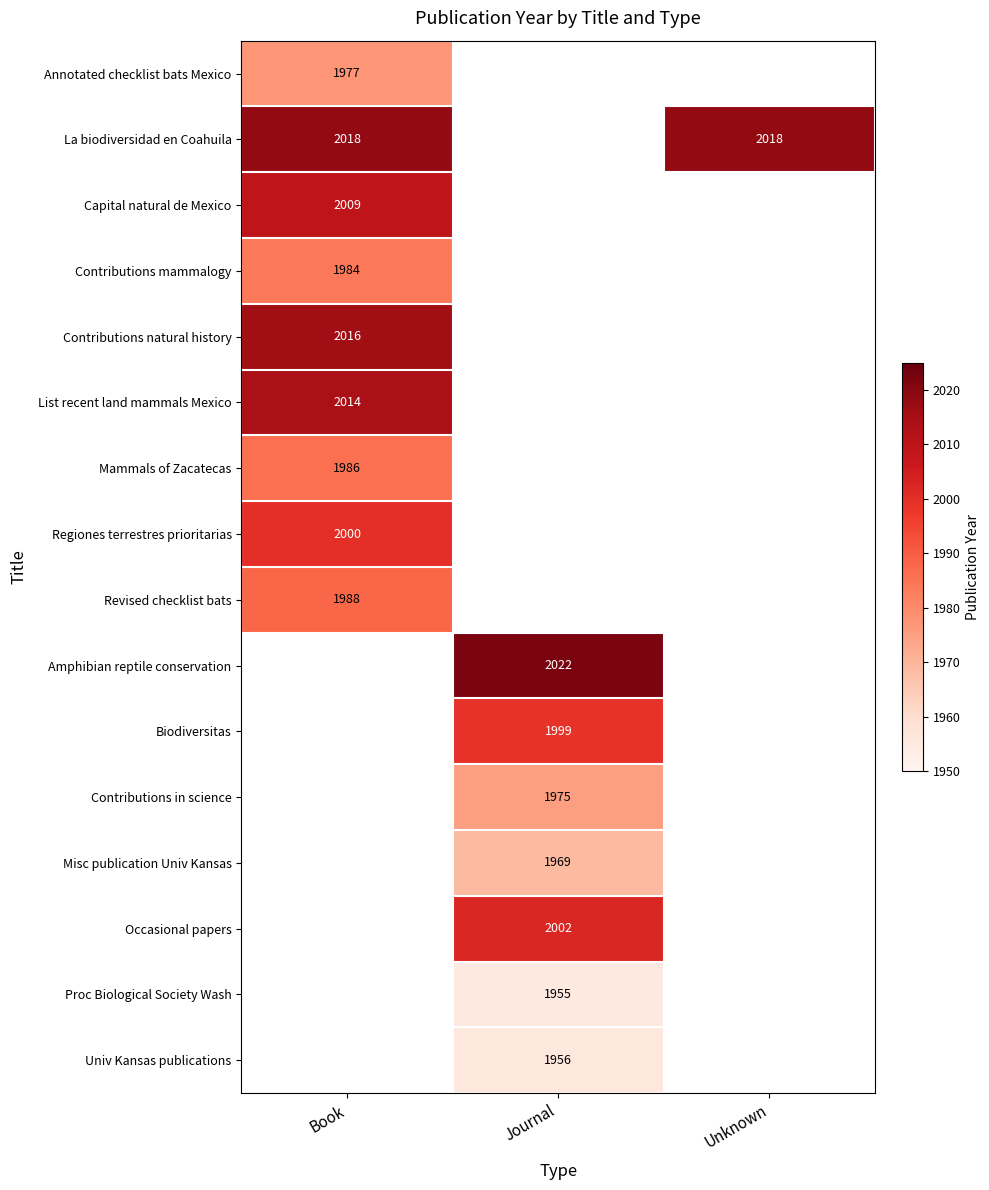

Is it true that Biodiversitas equals 1999 at Journal?

True